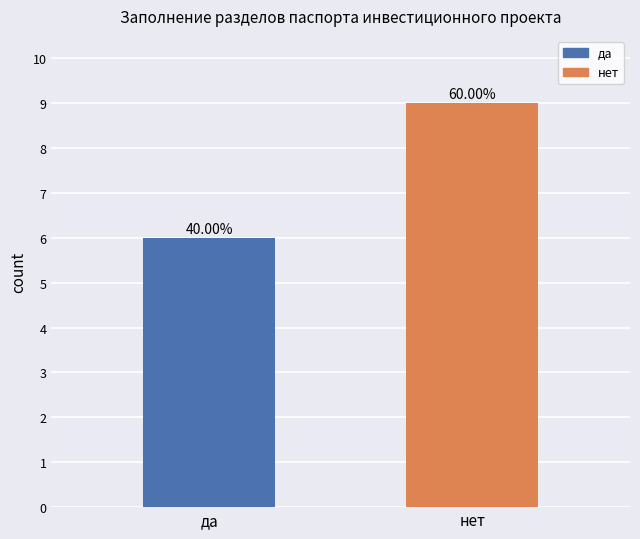

Which label corresponds to the largest value in the chart?

нет